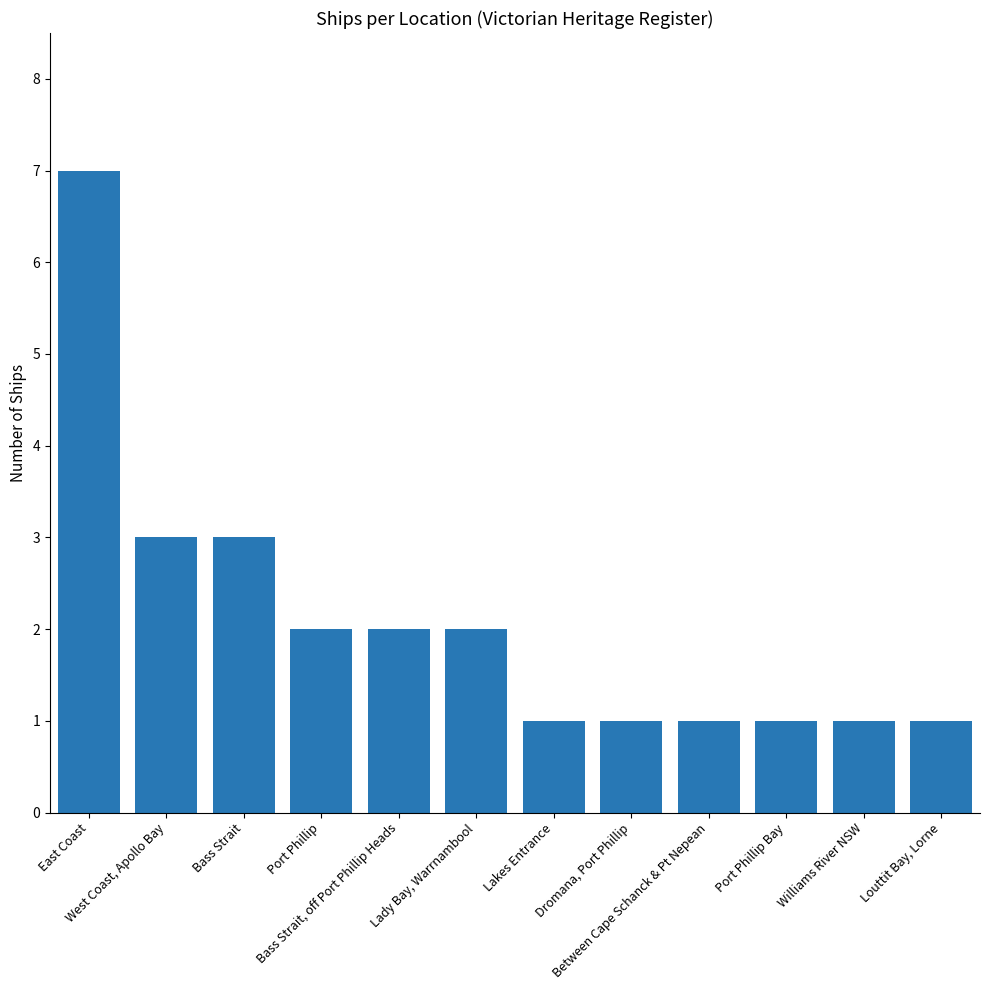

Reading left to right, transcribe all the data shown in this chart.

7	3	3	2	2	2	1	1	1	1	1	1